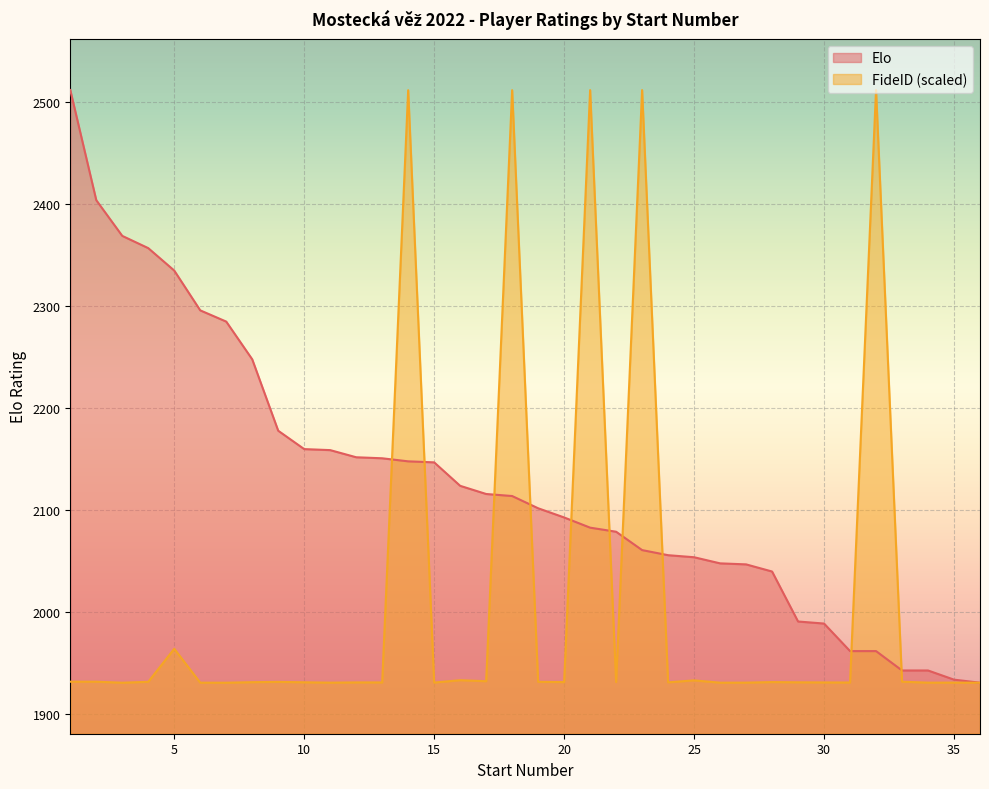

What is the difference between the maximum and second lowest values in the FideID series?

581.0